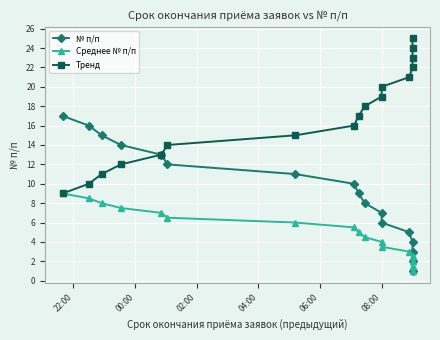

How many lines are shown in the chart?

3